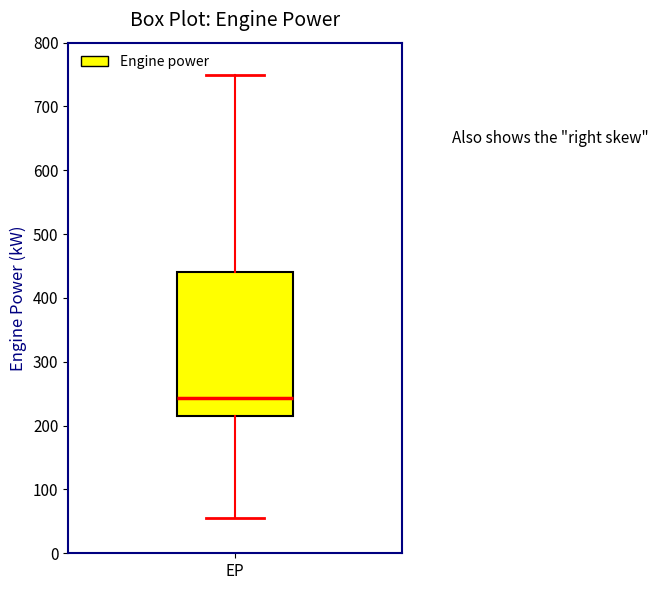

Read this box plot against the y-axis: the position of the median line, the range covered by the box, and the ends of both whiskers. The values are not printed on the chart, so give them approximately, as read against the axis.

median 240, box 220 to 440, whiskers 60 to 750